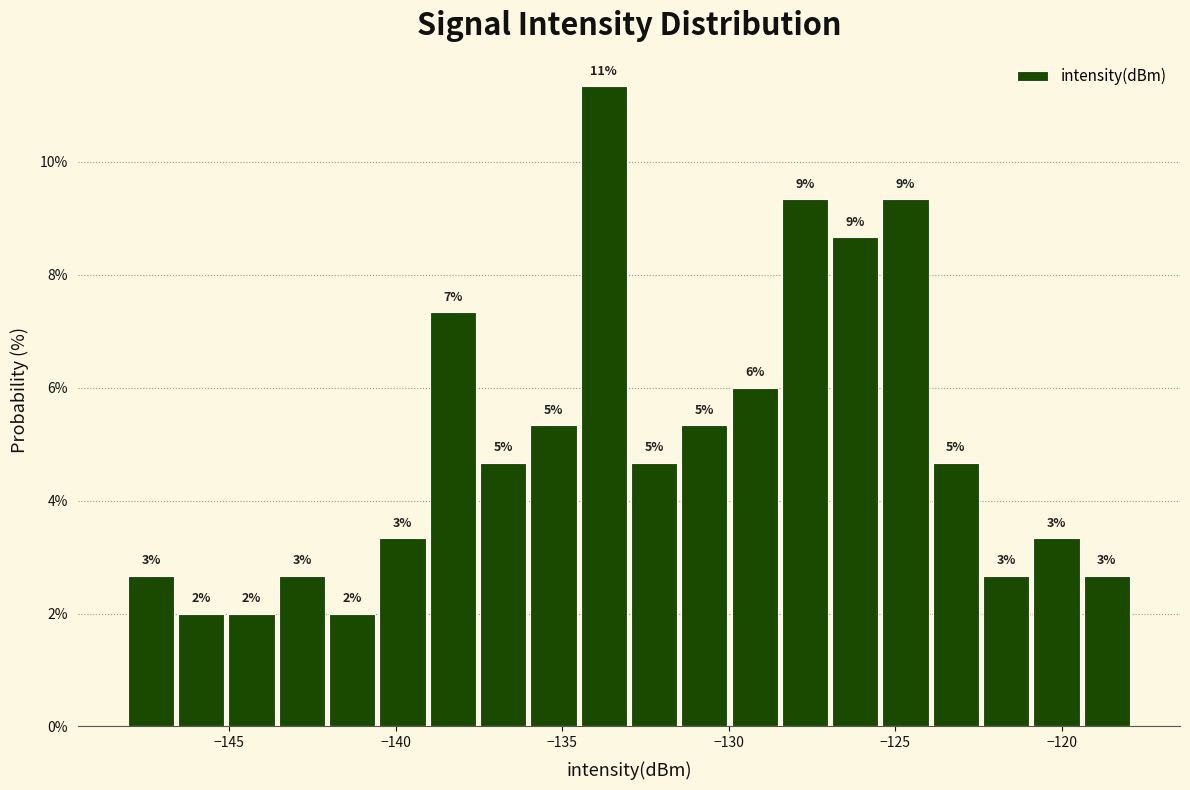

Around what value on the x-axis is the tallest bar? Give the approximate position of its centre, as read against the axis.

-134.0